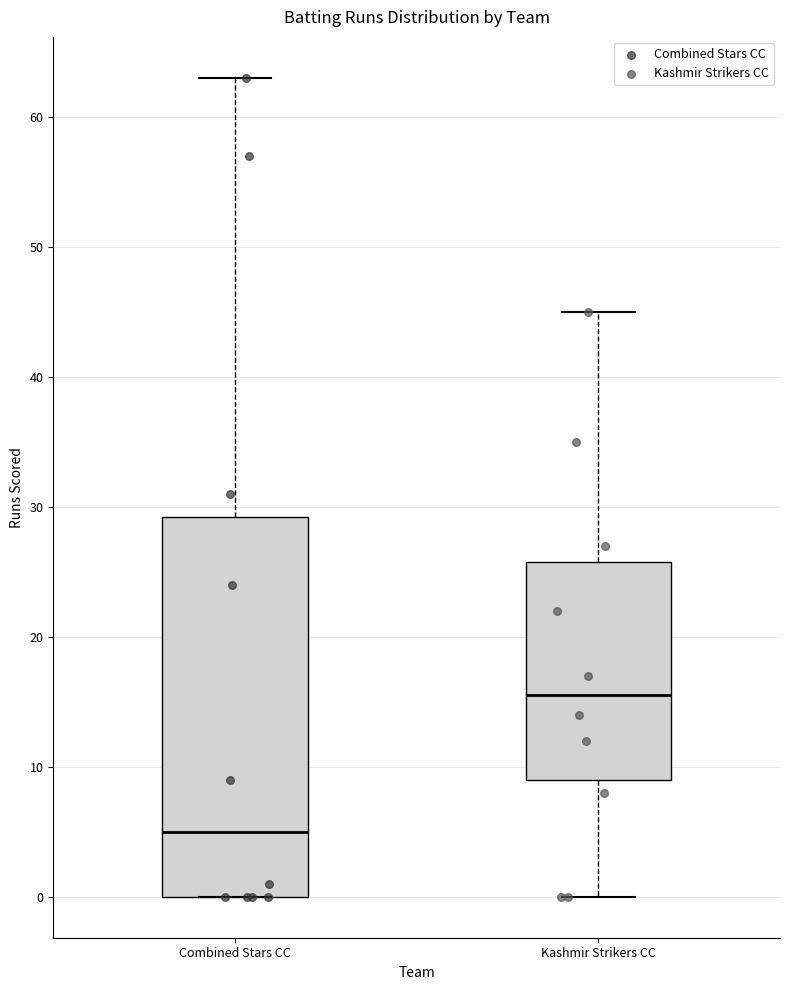

Which box's median line is the highest?

Kashmir Strikers CC